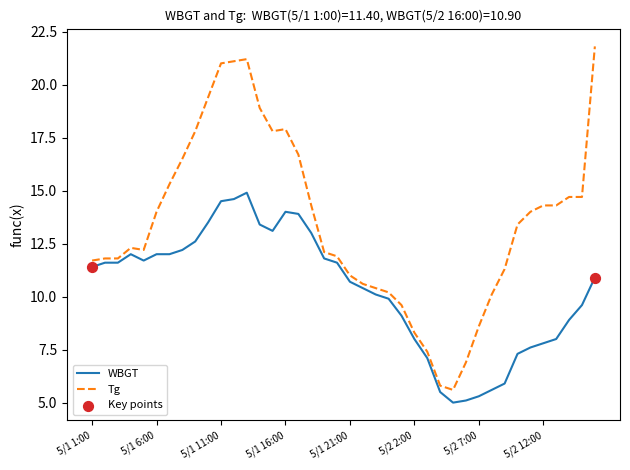

Which series has the largest total across all categories?

Tg